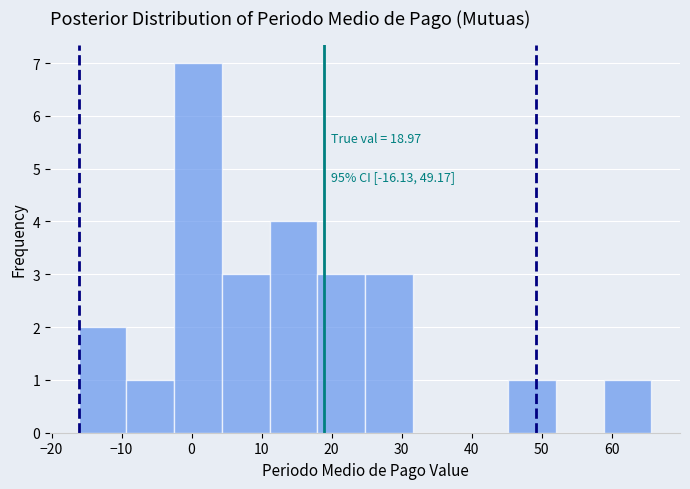

Which range on the x-axis has the tallest bar?

-2 to 4